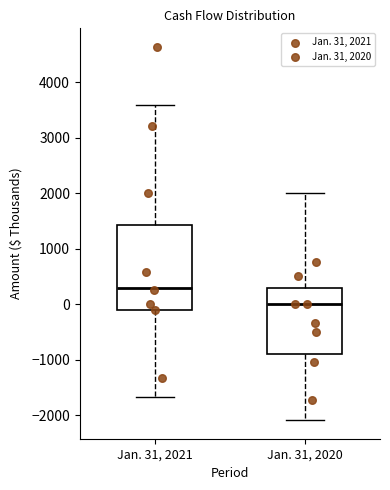

Which box has the highest median line?

Jan. 31, 2021